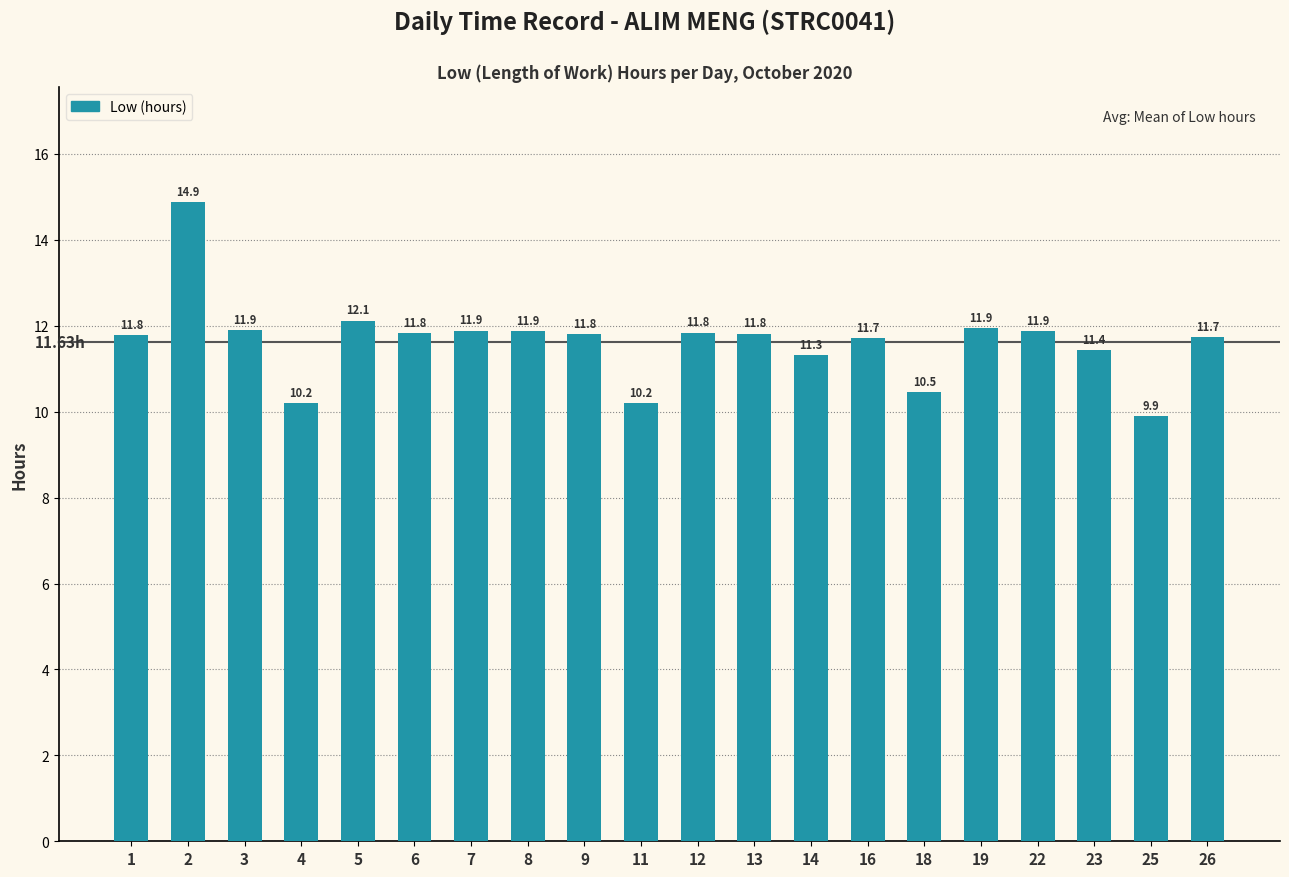

What is the value of the 8th bar from the left?

11.9